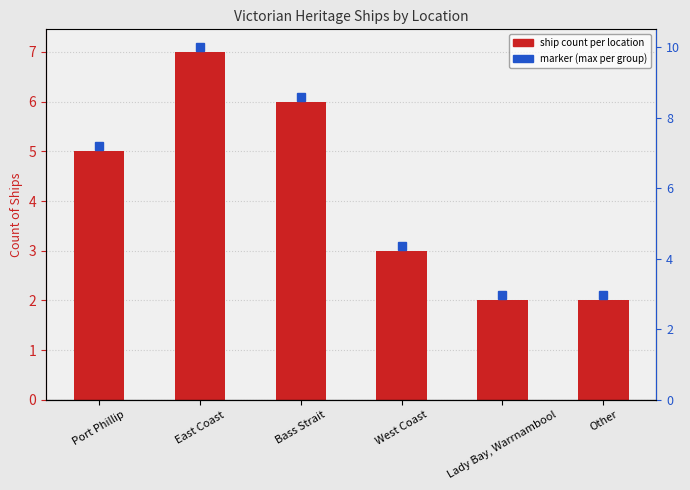

Between Other and East Coast, which is larger?

East Coast